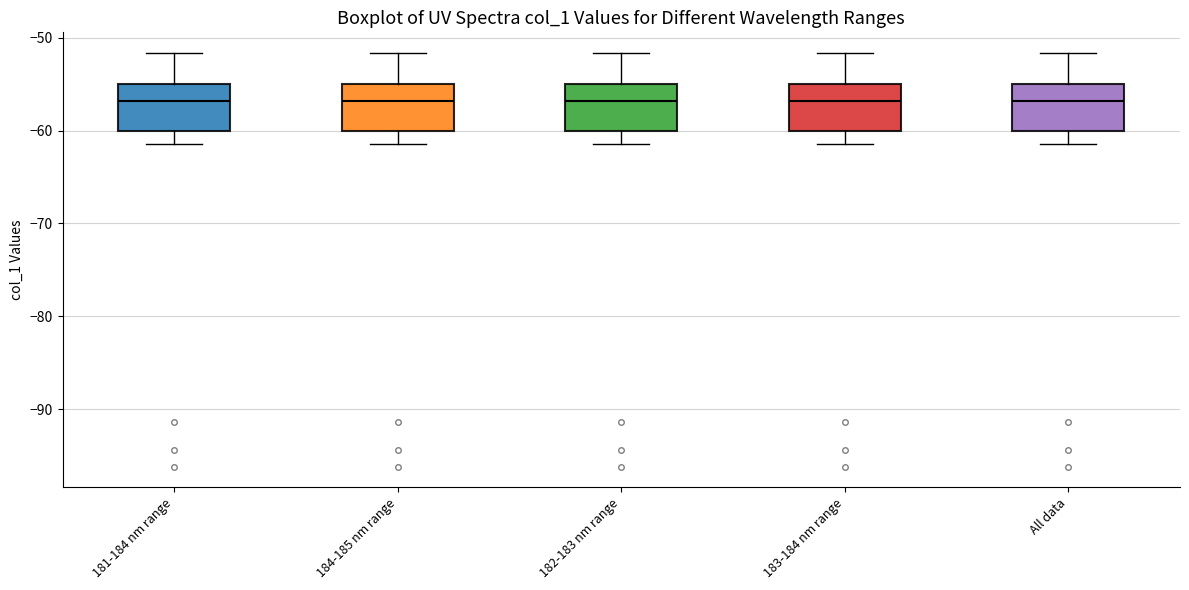

Where does the lower whisker of the box for 184-185 nm range end on the y-axis? The values are not printed on the chart, so give them approximately, as read against the axis.

-61